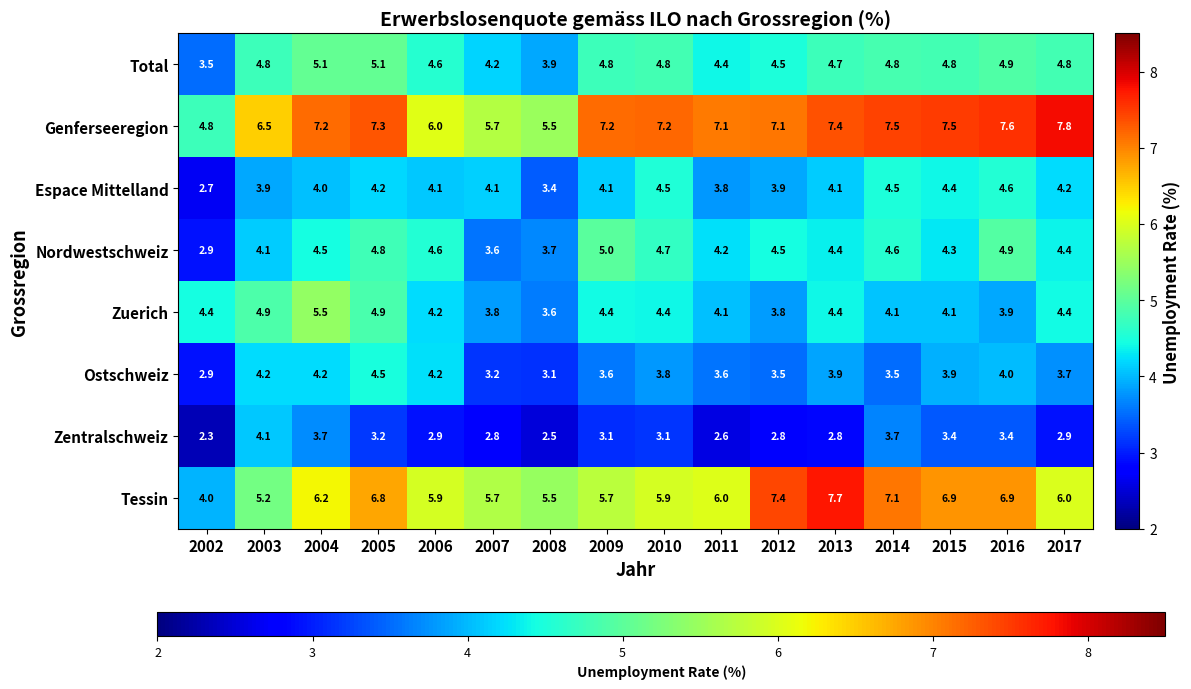

What is the sum of the Total values at 2005 and 2002?

8.6